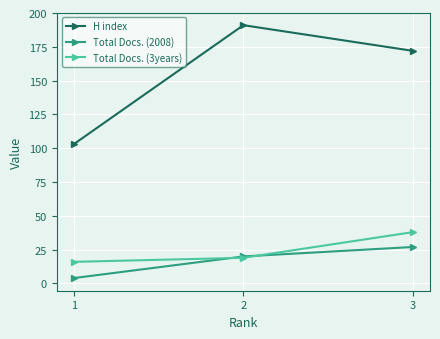

What is the average value of the H index series?

155